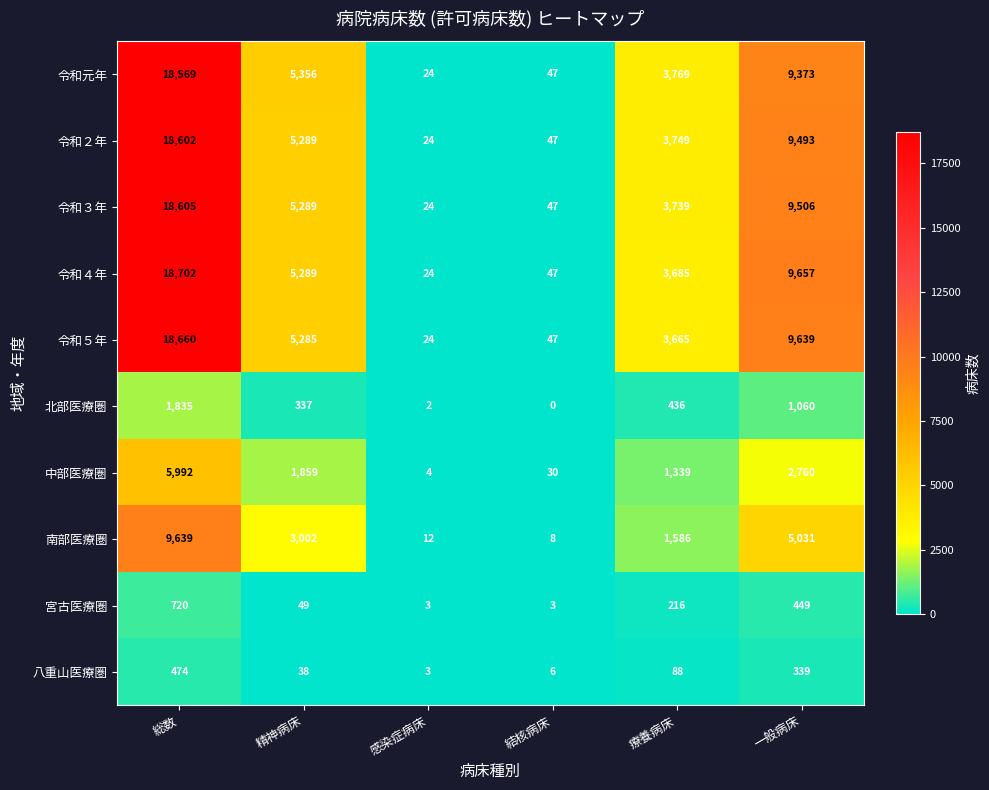

What is the total value across all series at 感染症病床?

144